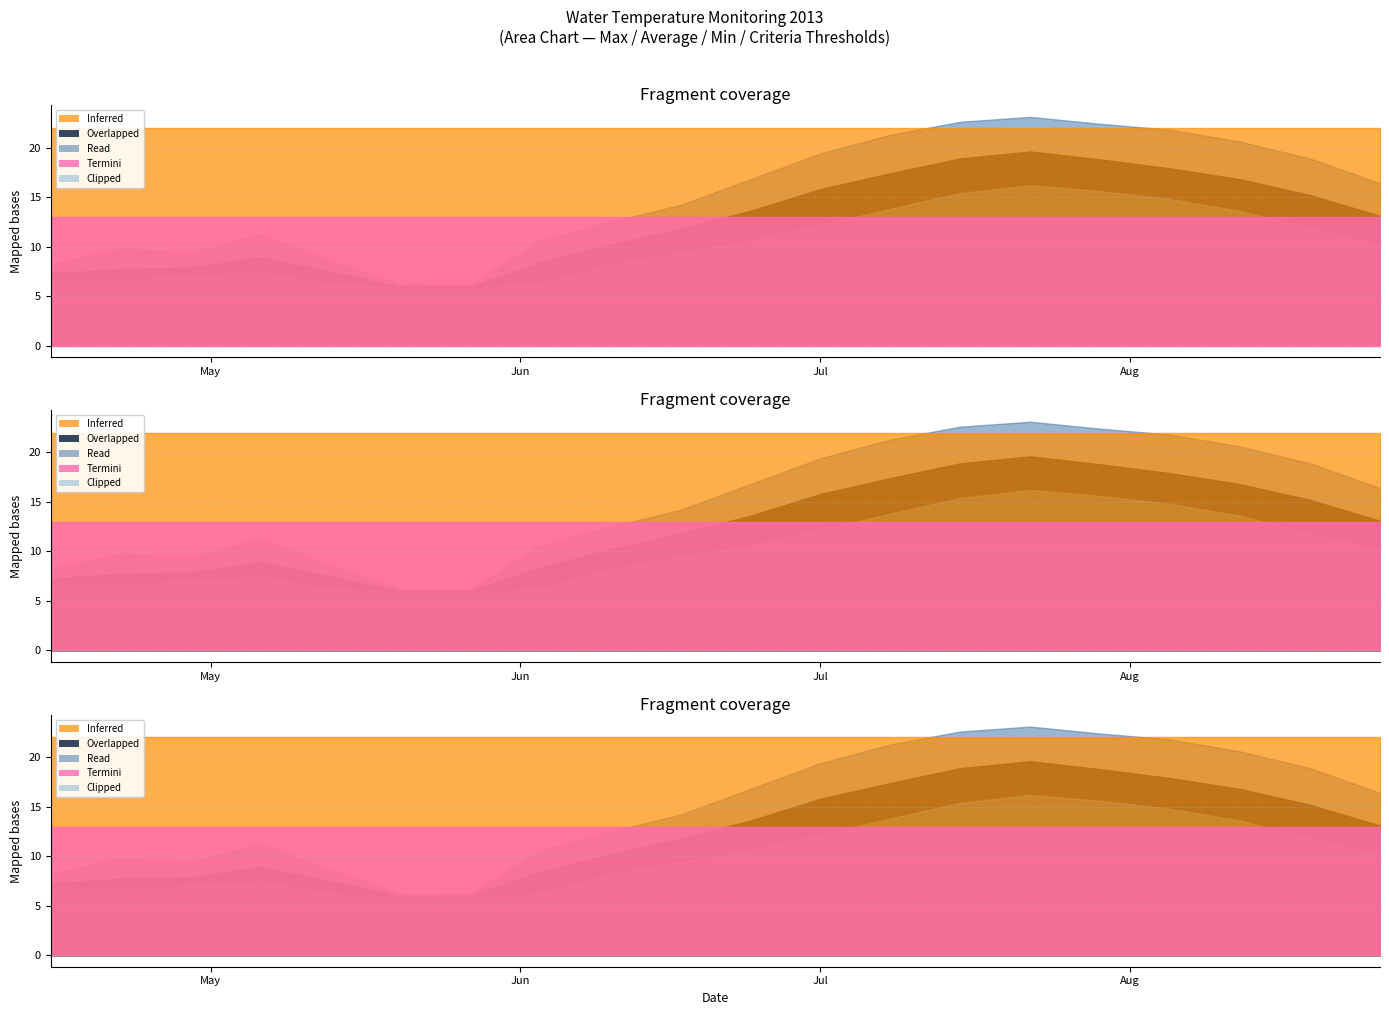

What position from the left is 2013-05-06?

4